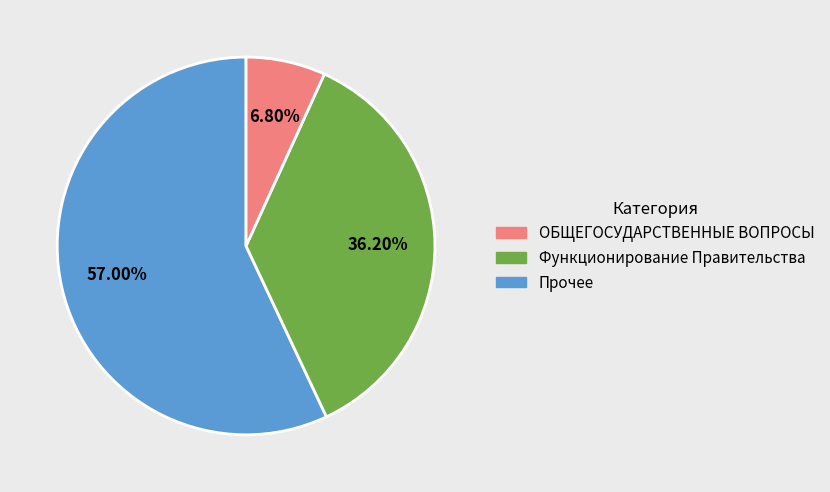

Is there a majority slice in this chart?

Yes